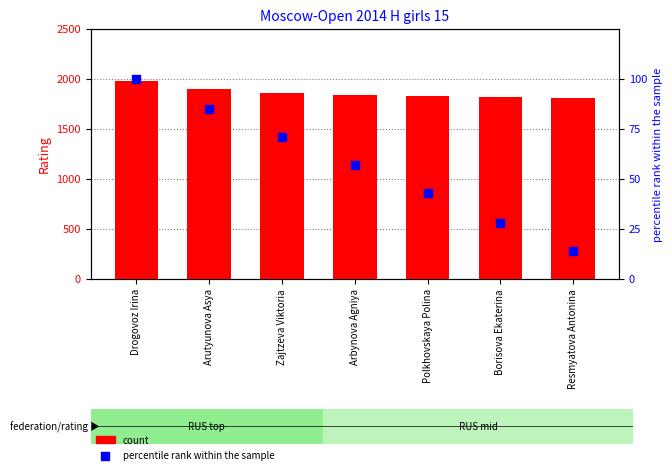

At which category is the sum across all series the highest?

Drogovoz Irina